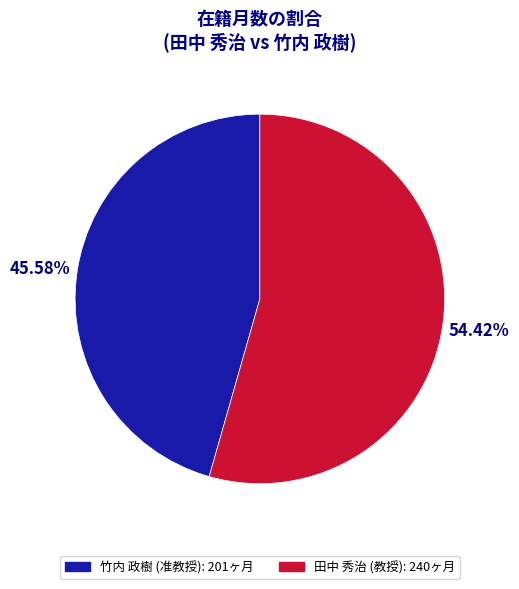

What is the smallest slice in the pie chart?

竹内 政樹 (准教授)